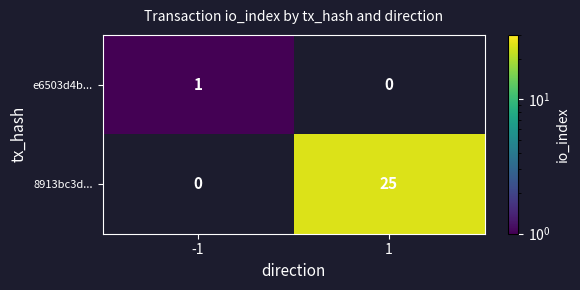

True or false: 8913bc3d... has a value of 42 at 1.

False